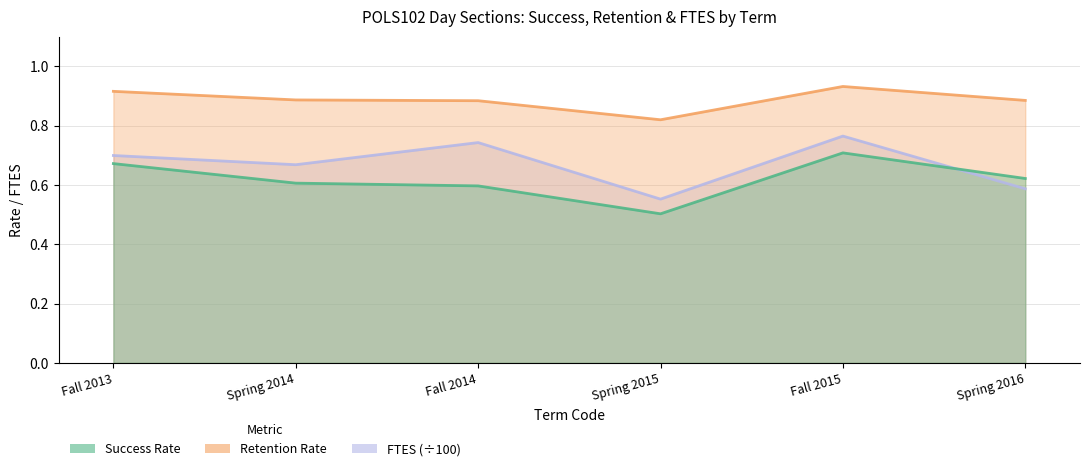

What is the value of the RETENTION point at the 4th from the left?

0.8